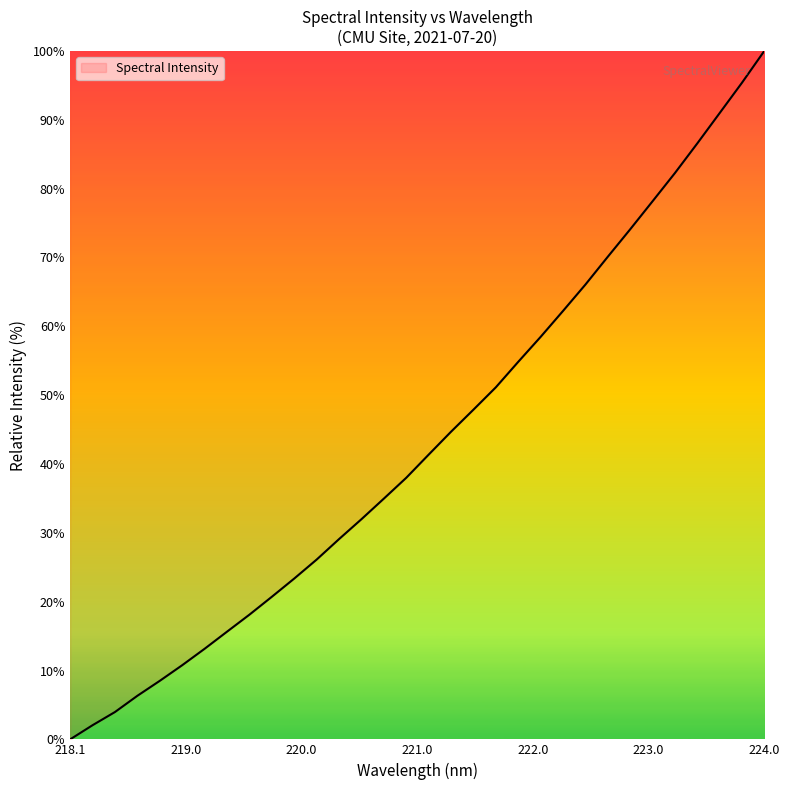

How many lines are shown in the chart?

1